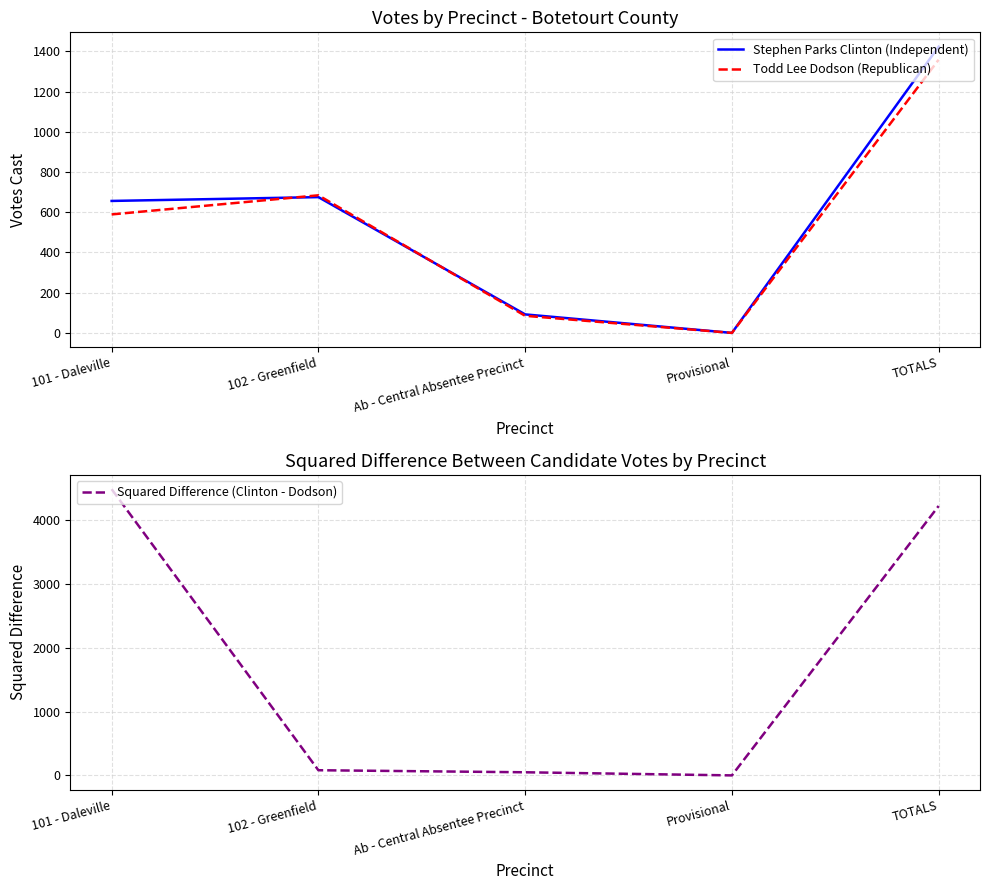

Which series has the widest spread of values?

Squared Difference (Clinton - Dodson)